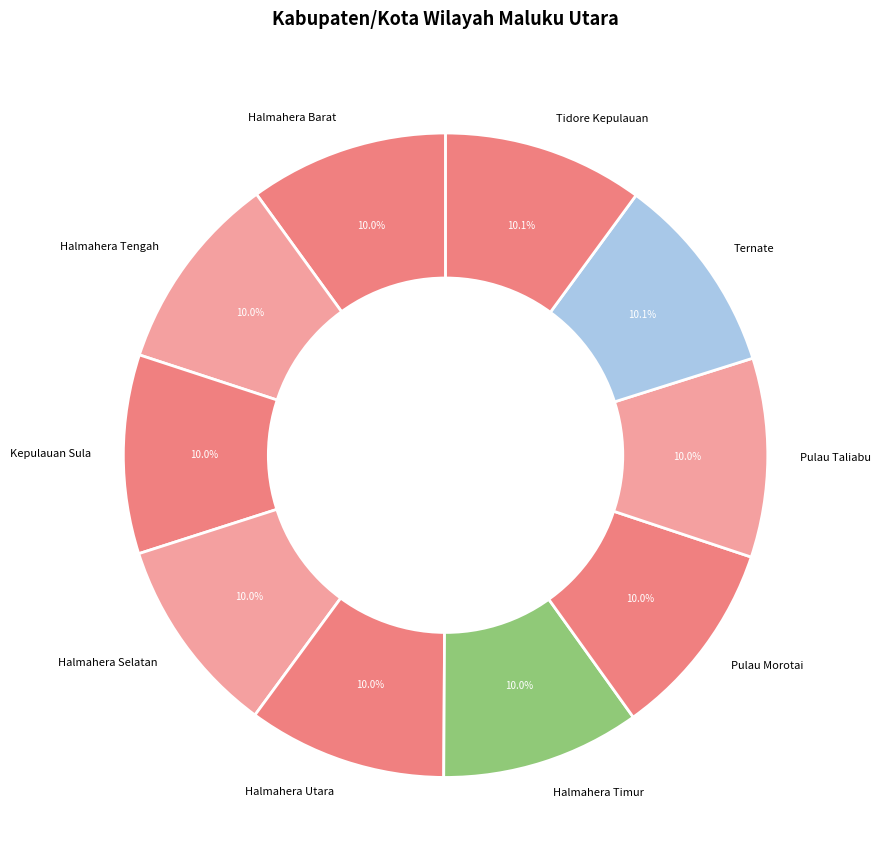

To the nearest percent, what is the average slice percentage?

10%